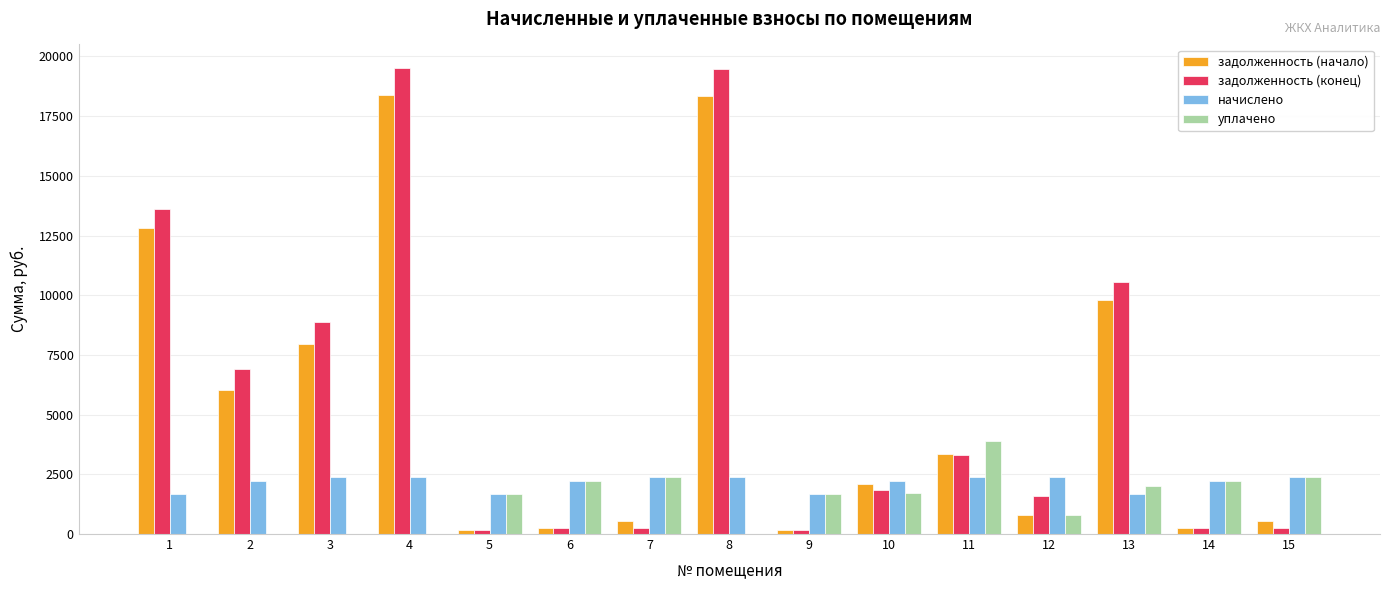

Between 3 and 11, which series saw the biggest shift?

задолженность (конец)